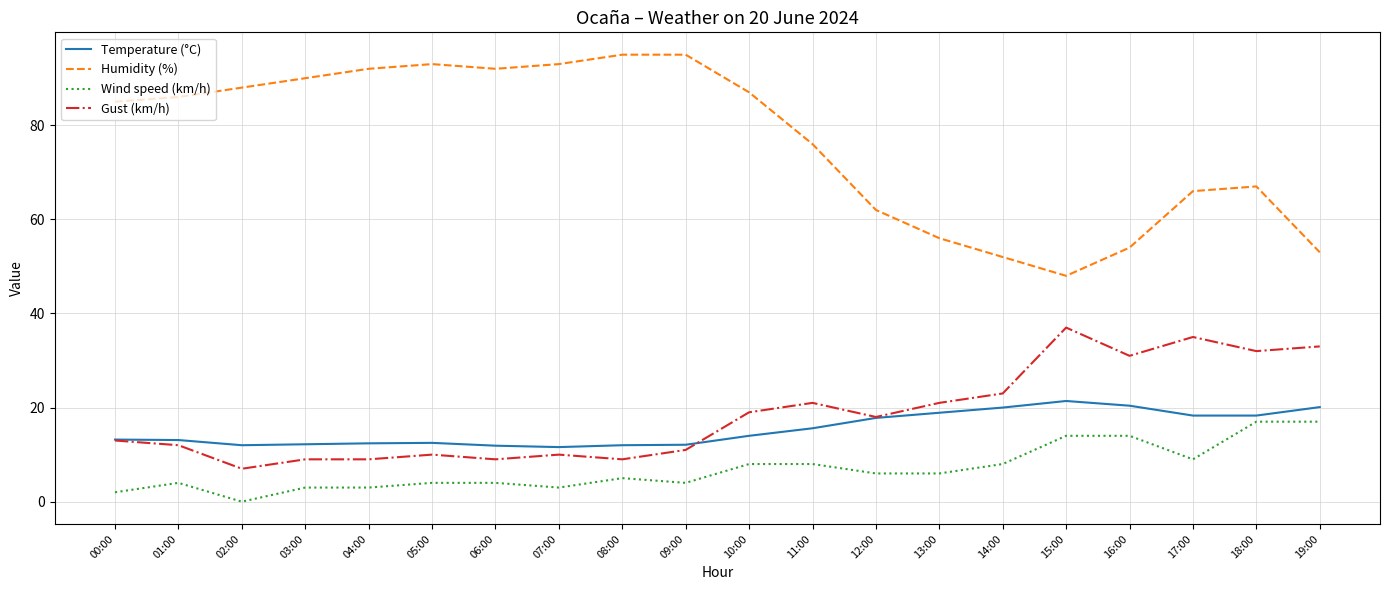

What is the total value across all series at 09:00?

122.1